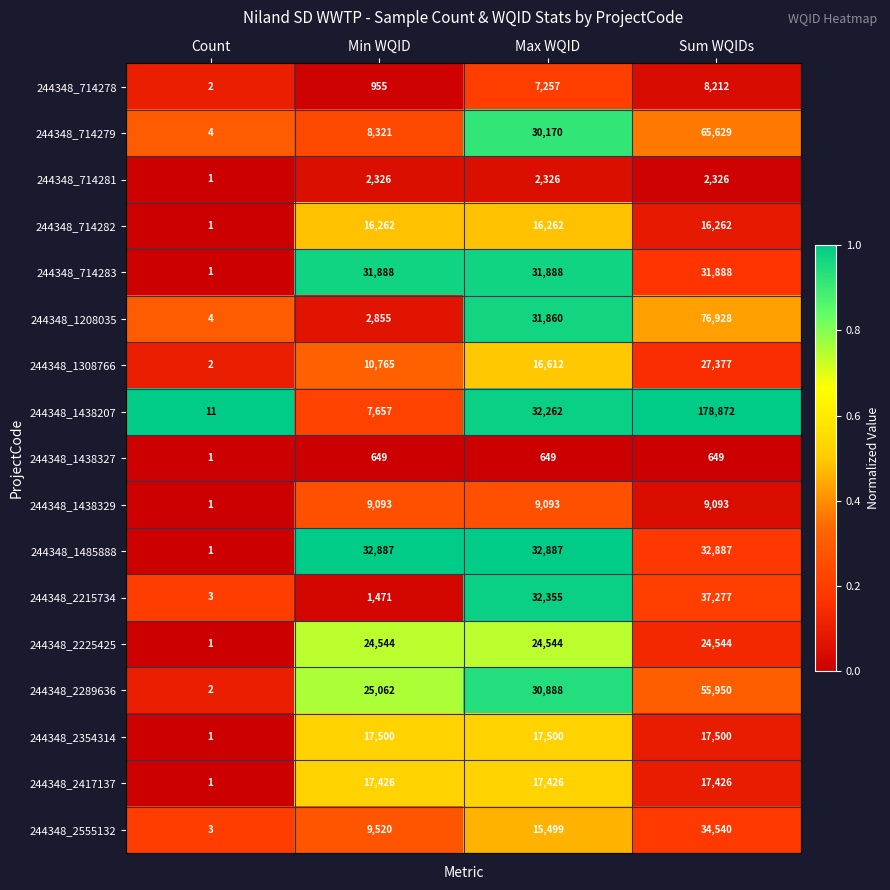

Rank the series at Sum WQIDs from highest to lowest value.

244348_1438207, 244348_1208035, 244348_714279, 244348_2289636, 244348_2215734, 244348_2555132, 244348_1485888, 244348_714283, 244348_1308766, 244348_2225425, 244348_2354314, 244348_2417137, 244348_714282, 244348_1438329, 244348_714278, 244348_714281, 244348_1438327